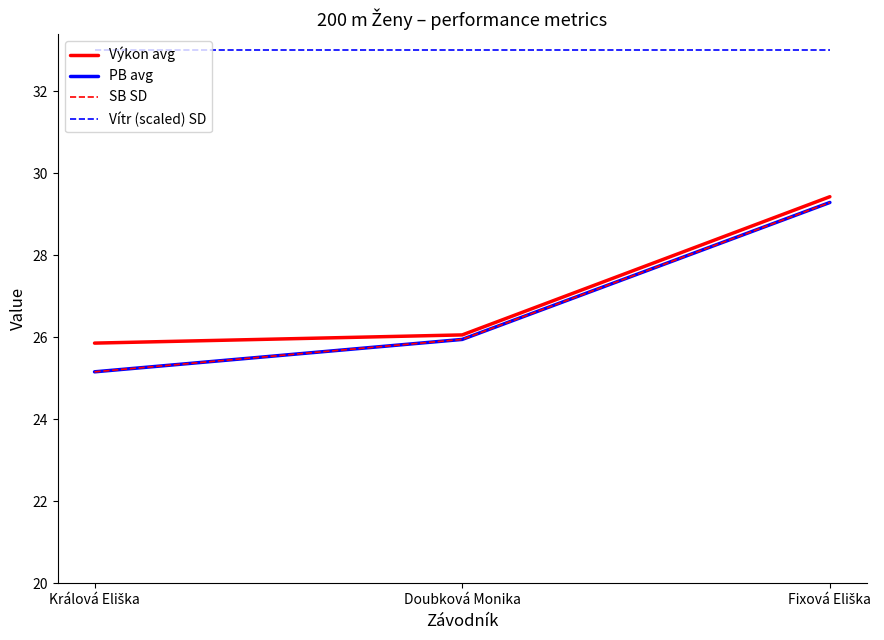

What is the sum of the Vítr (scaled) SD values at Fixová Eliška and Doubková Monika?

66.0